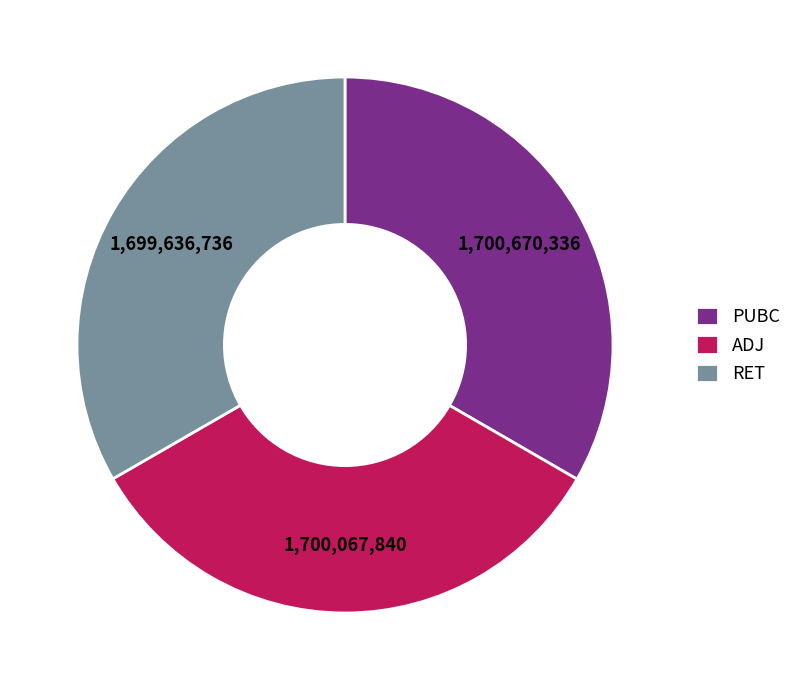

Approximately how many times larger is the value at RET compared to ADJ?

1.0